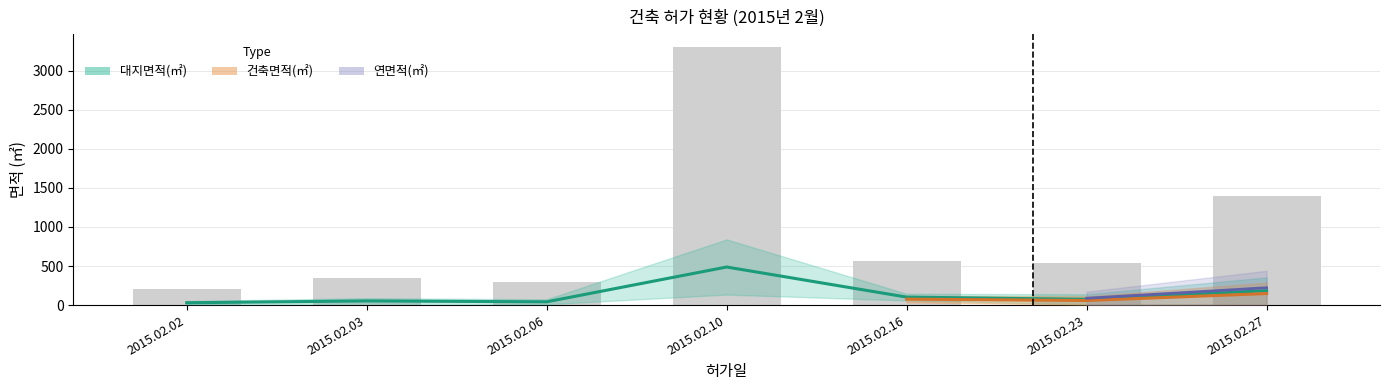

What is the sum of the 대지면적(㎡) values at 2015.02.23 and 2015.02.02?

747.0